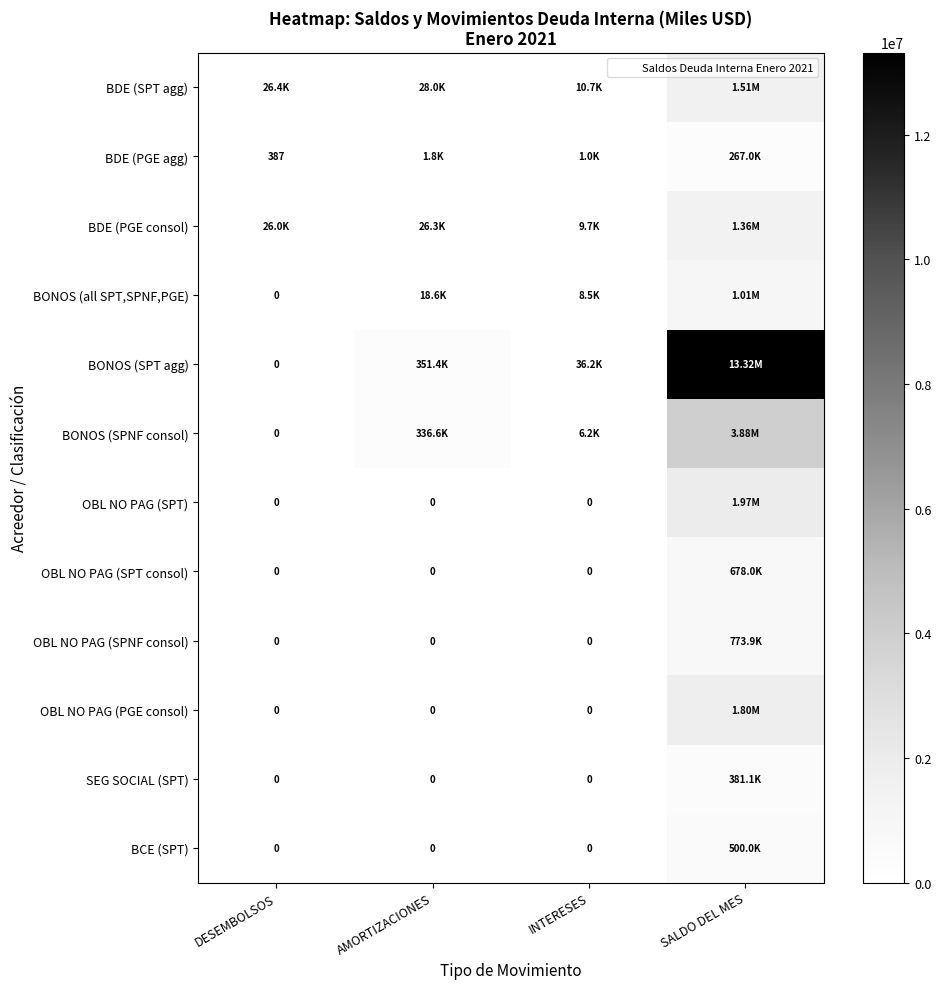

What is the spread (max minus min) of values at DESEMBOLSOS?

26367.5